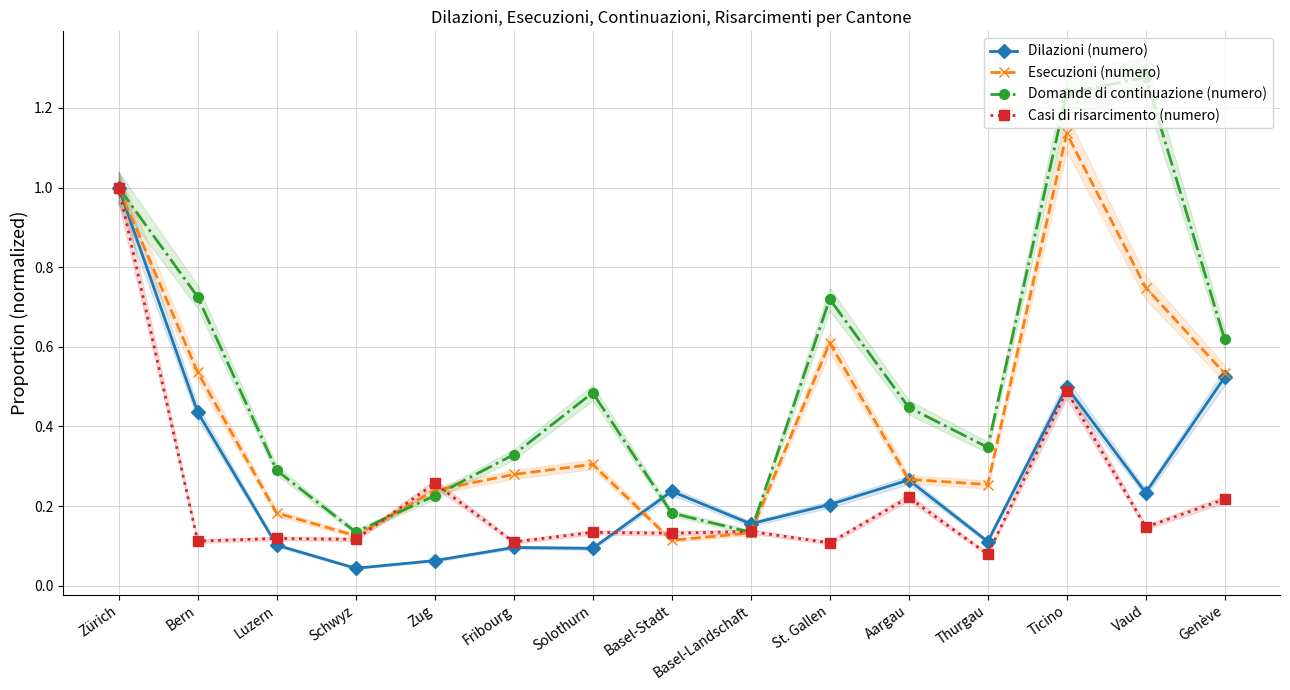

Reading left to right, extract all data points from this chart.

Dilazioni (numero): 1.0	0.4	0.1	0.0	0.1	0.1	0.1	0.2	0.2	0.2	0.3	0.1	0.5	0.2	0.5
Esecuzioni (numero): 1.0	0.5	0.2	0.1	0.2	0.3	0.3	0.1	0.1	0.6	0.3	0.3	1.1	0.7	0.5
Domande di continuazione (numero): 1.0	0.7	0.3	0.1	0.2	0.3	0.5	0.2	0.1	0.7	0.4	0.3	1.2	1.3	0.6
Casi di risarcimento (numero): 1.0	0.1	0.1	0.1	0.3	0.1	0.1	0.1	0.1	0.1	0.2	0.1	0.5	0.1	0.2